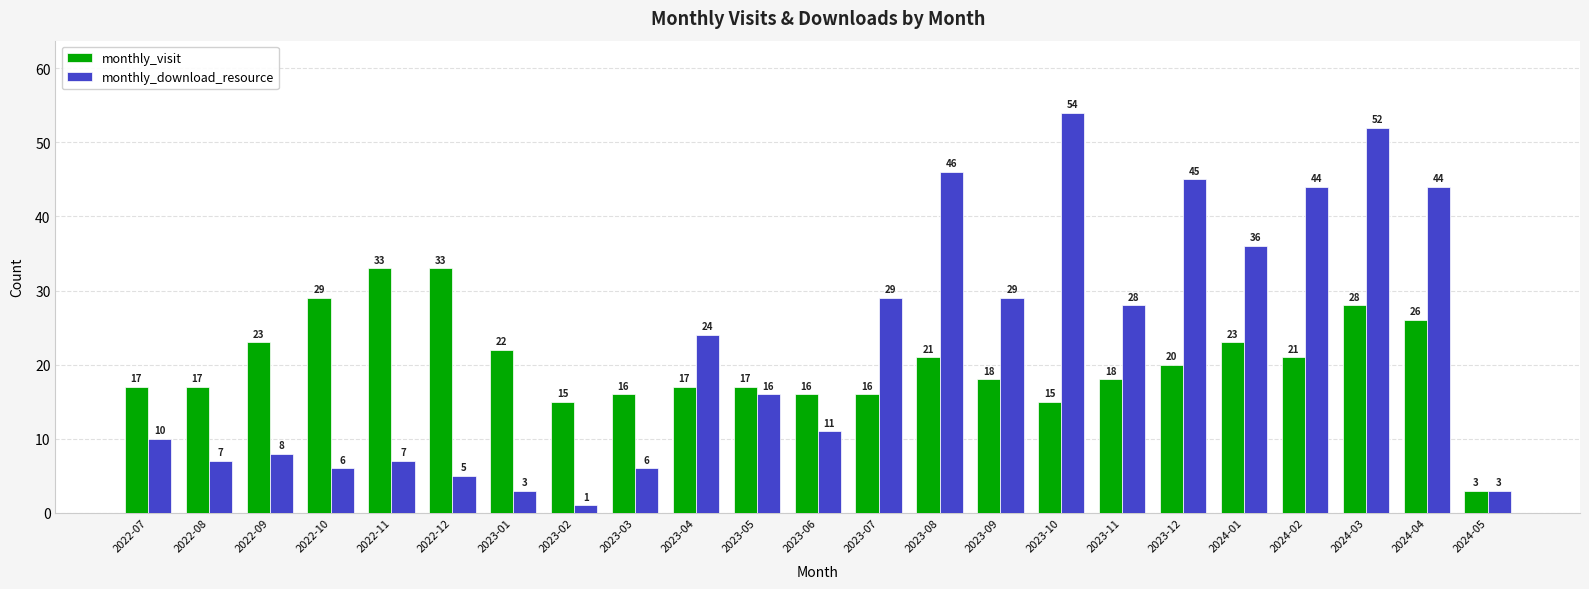

What is the spread (max minus min) of values at 2024-03?

24